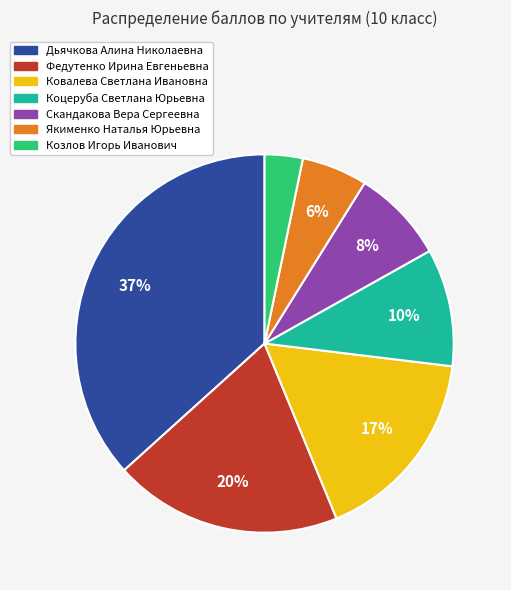

Count the number of slices in the pie.

7